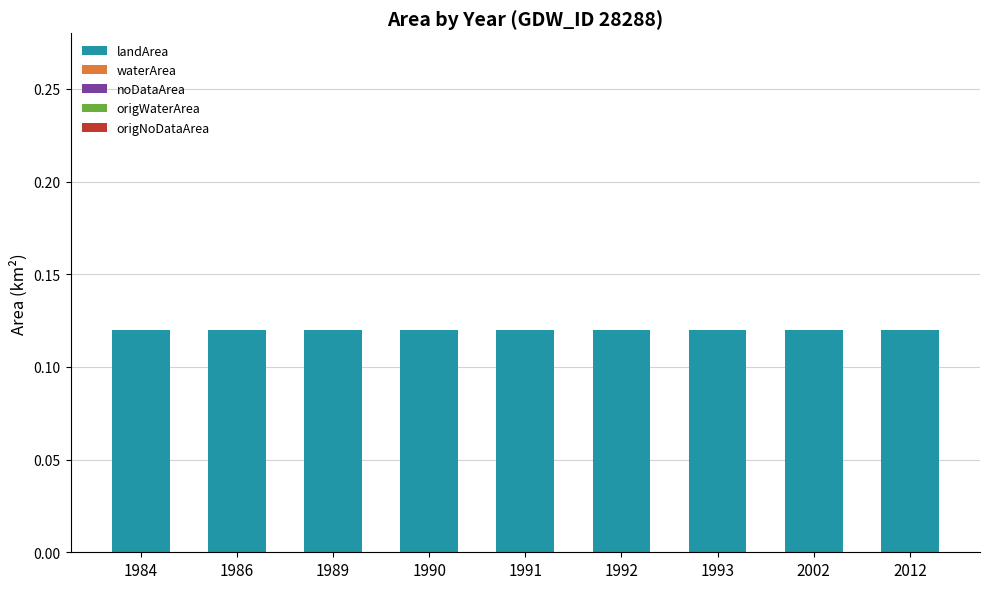

How many distinct data groups are displayed?

5